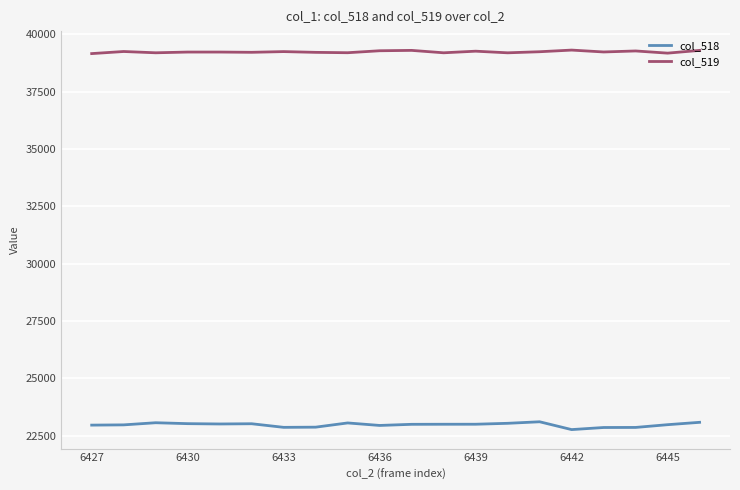

Rank the series by their maximum value, from lowest to highest.

col_518, col_519